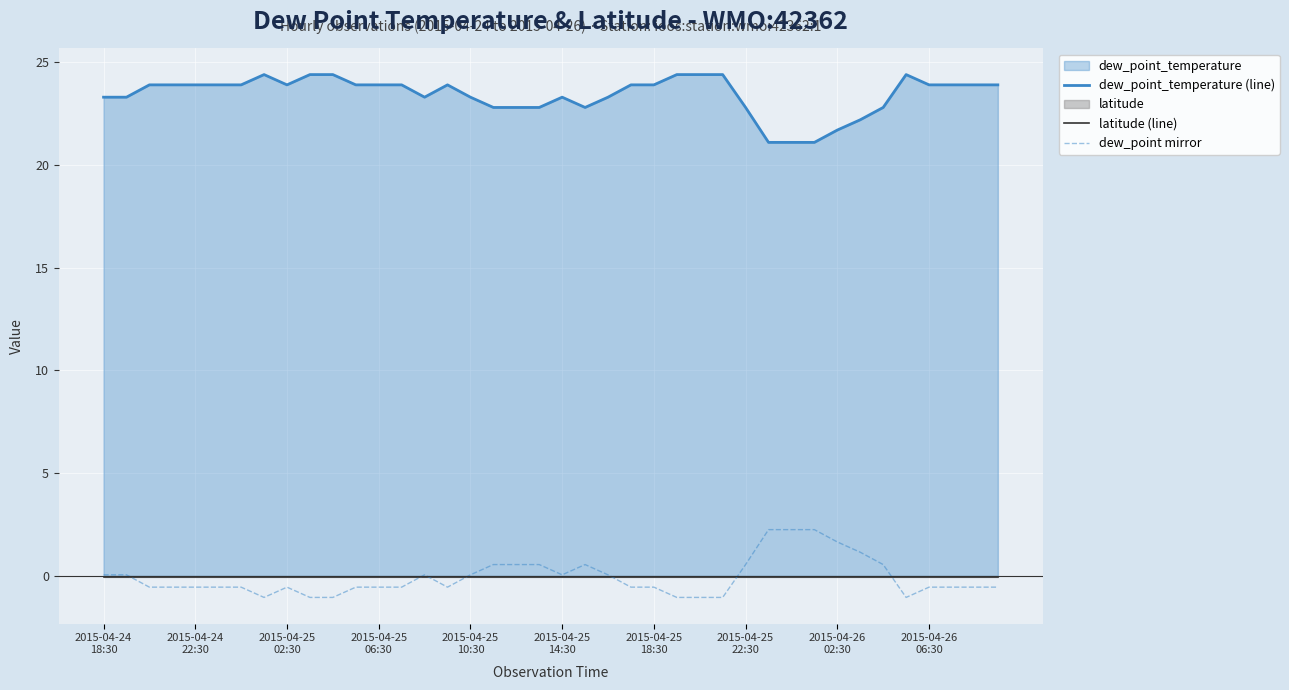

What is the total value across all series at 10?

23.3